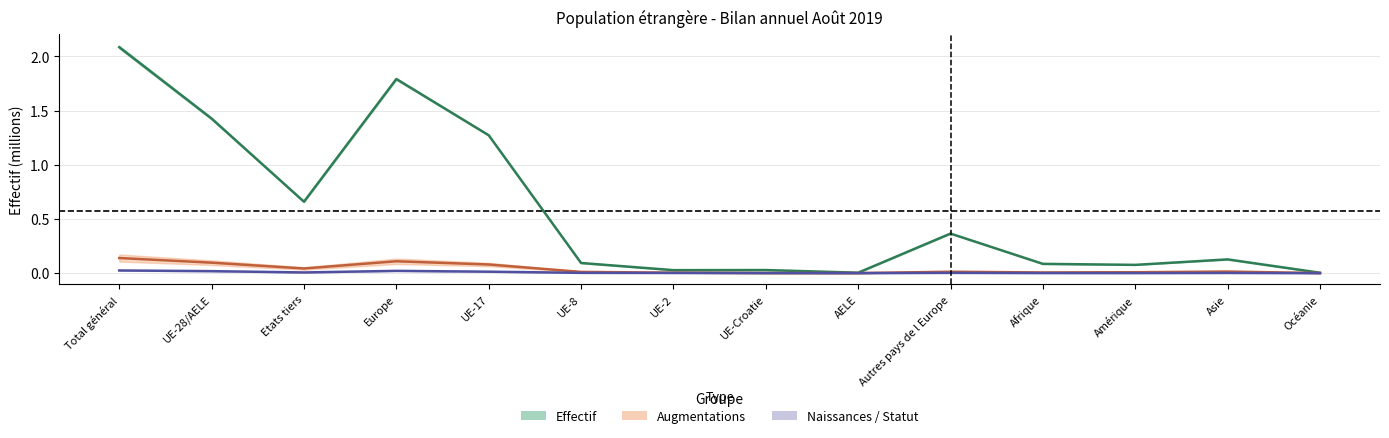

True or false: Naissances and Immigrations effectives intersect in this chart.

False